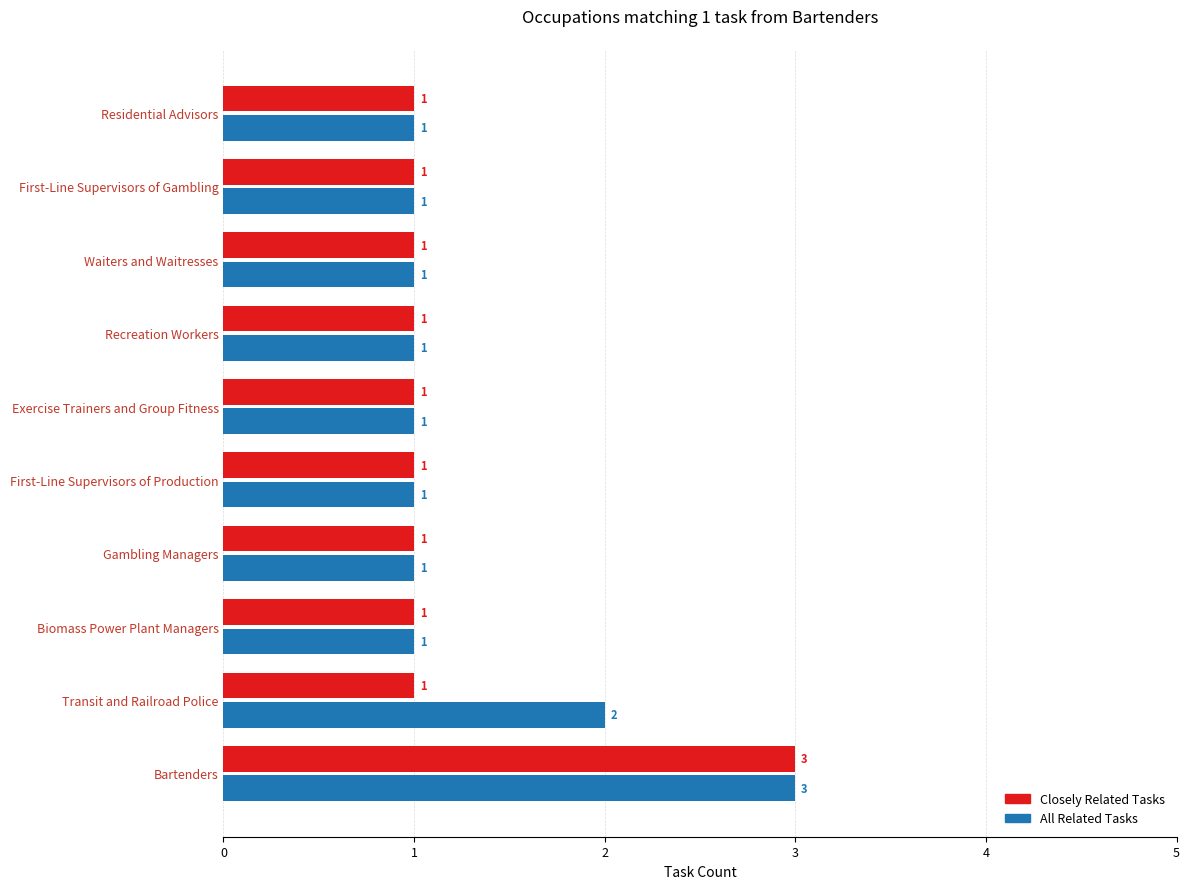

List the series in order of their overall mean, highest first.

All Related Tasks, Closely Related Tasks